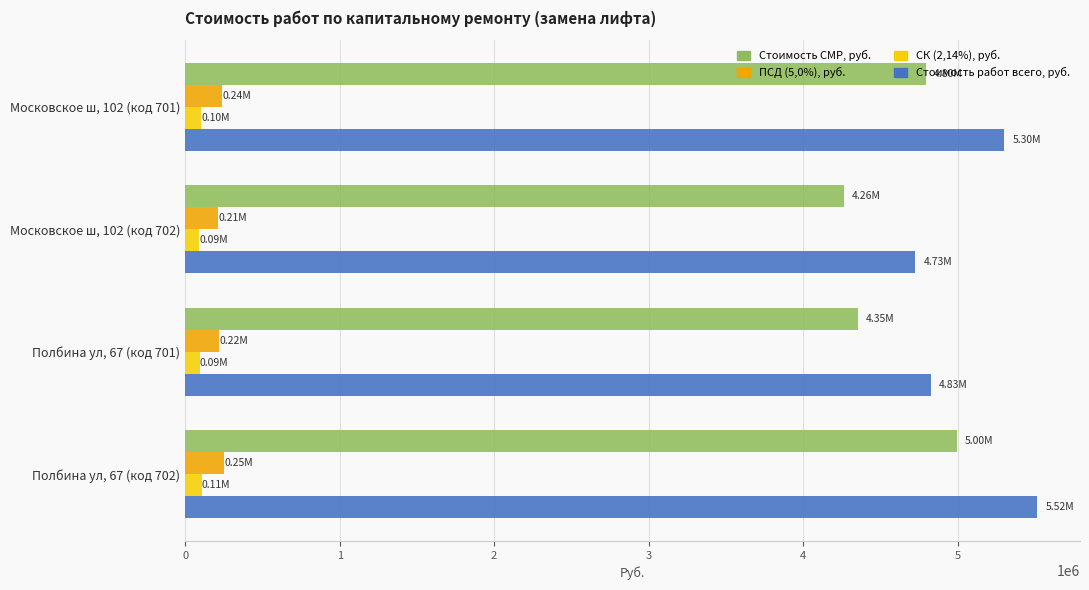

Which series changed the most between Московское ш, 102 (код 702) and Полбина ул, 67 (код 702)?

Стоимость работ всего, руб.